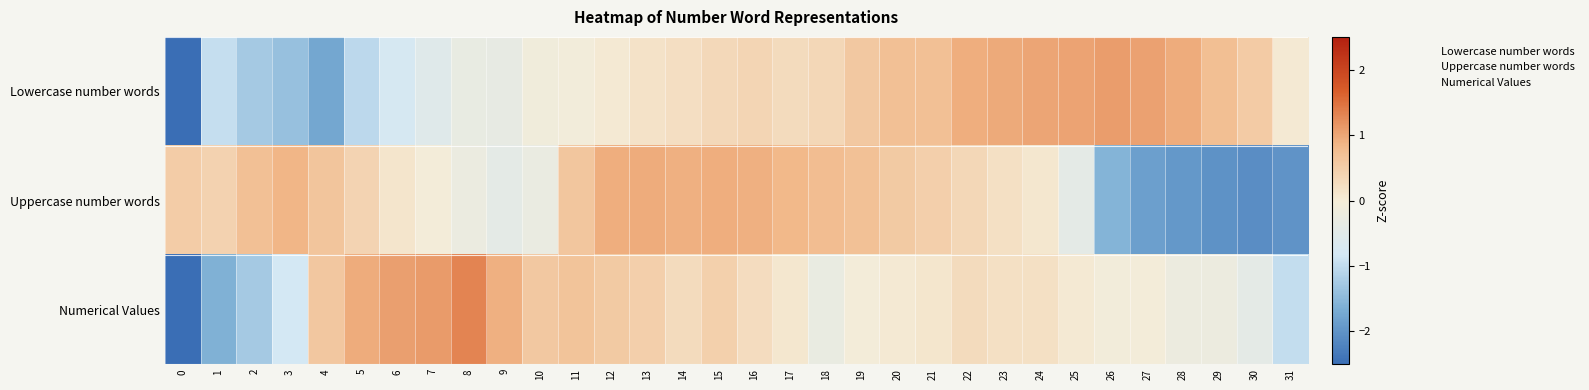

Which has a higher value, 25 or 6?

25